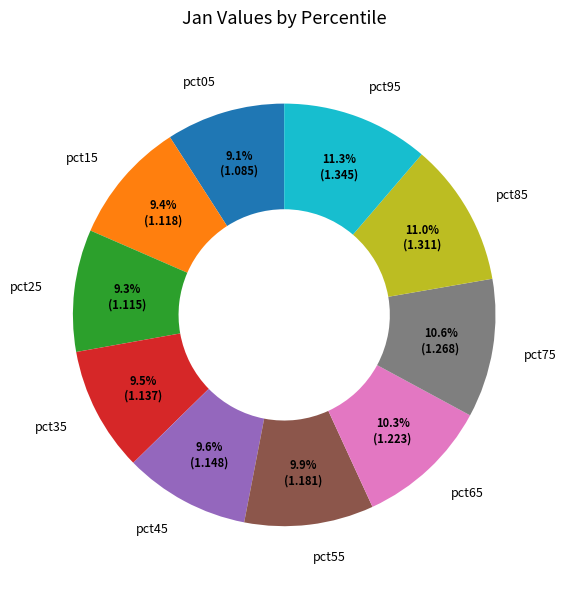

What is the ratio of the value at pct55 to the value at pct85?

0.9